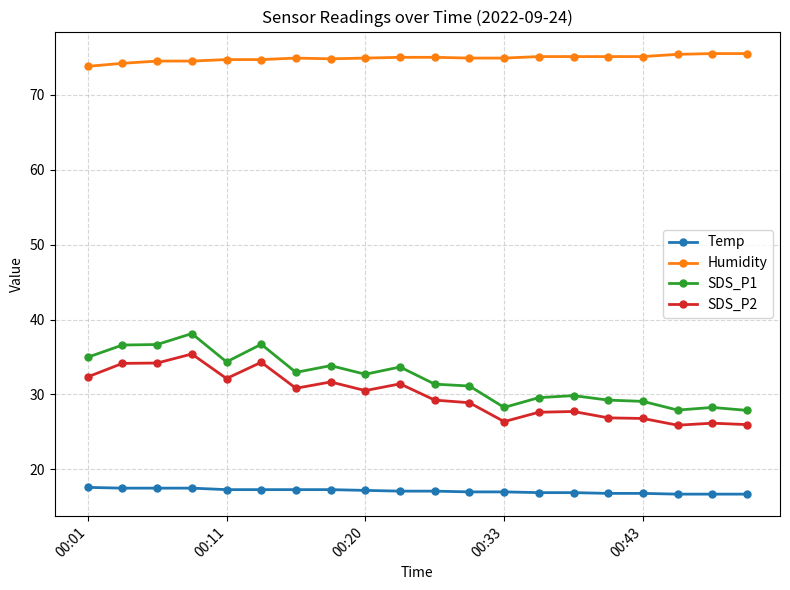

True or false: SDS_P1 and SDS_P2 cross at least once.

False